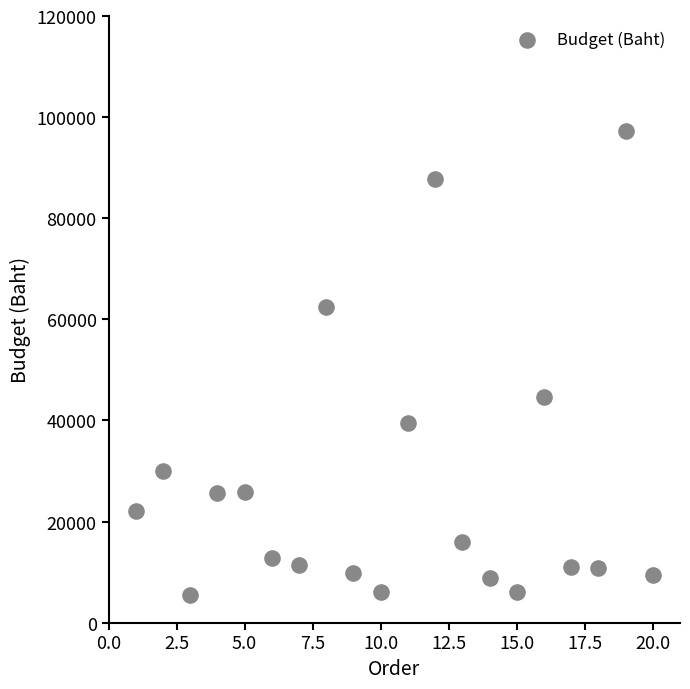

What Y value in the scatter plot is closest to 51445?

44600.0